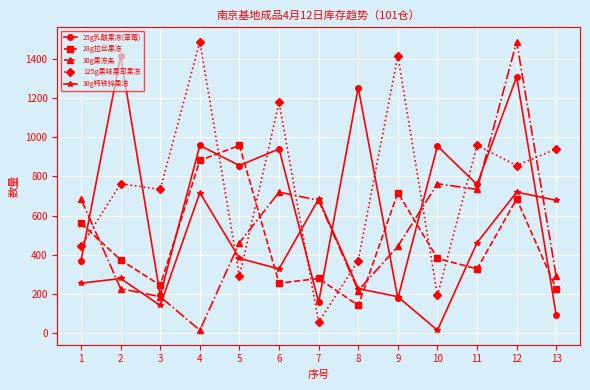

Where is the first local maximum for 125g果味果司果冻?

2